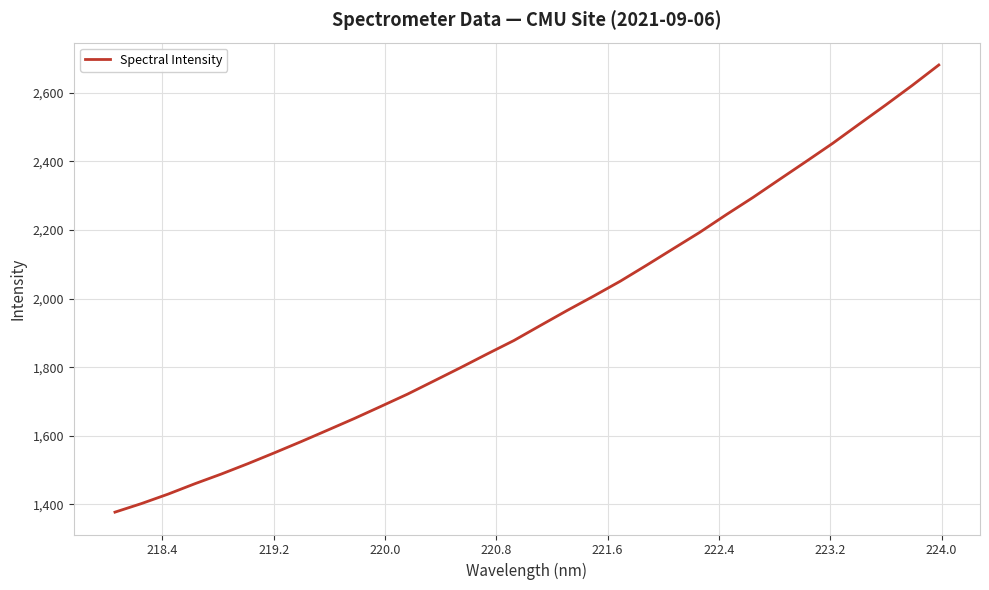

What is the greatest value displayed?

2680.7